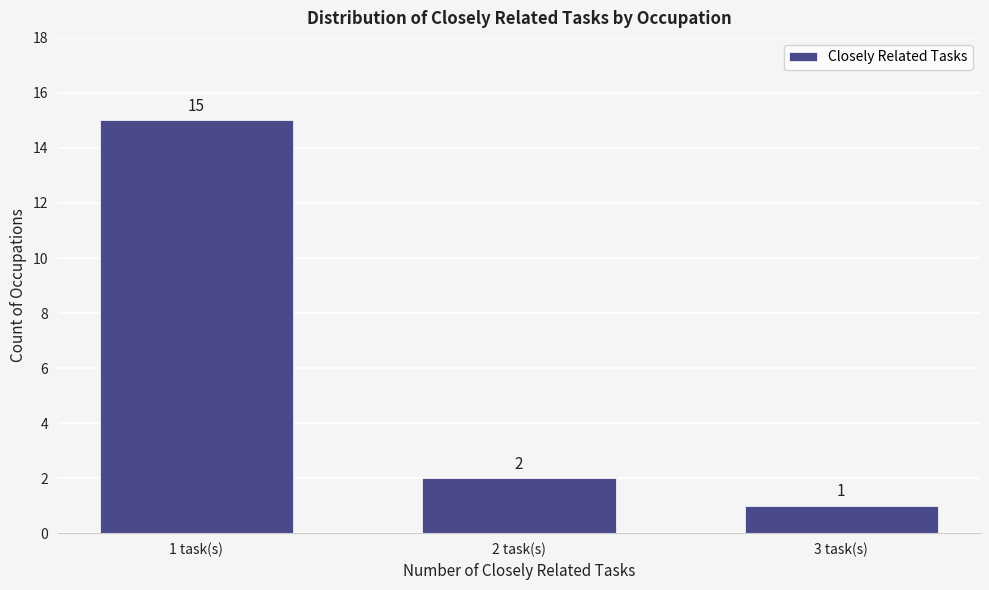

Reading left to right, list all the values displayed in this chart.

1 task(s)=15	2 task(s)=2	3 task(s)=1